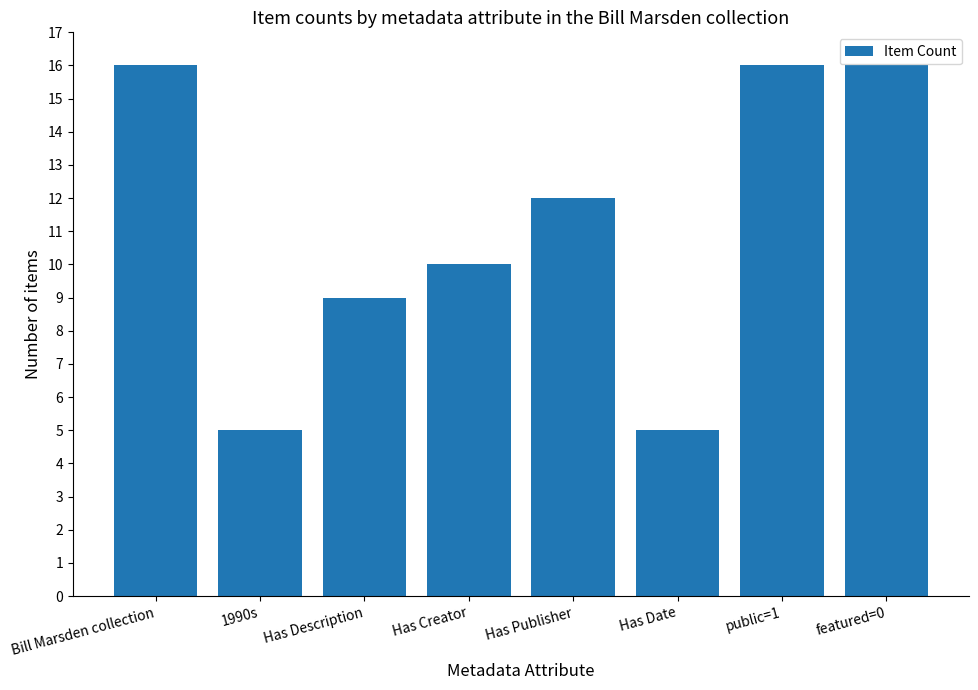

True or false: the data shows 13 at Has Description.

False